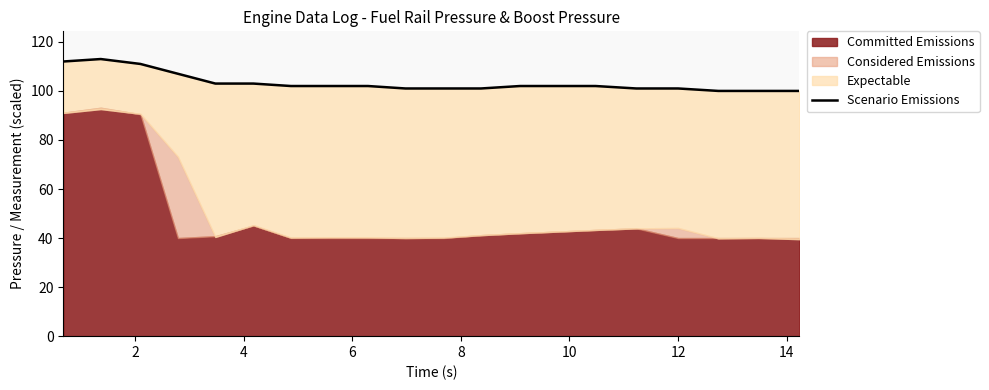

How many interior local peaks (higher than both neighbors) does the data have?

1